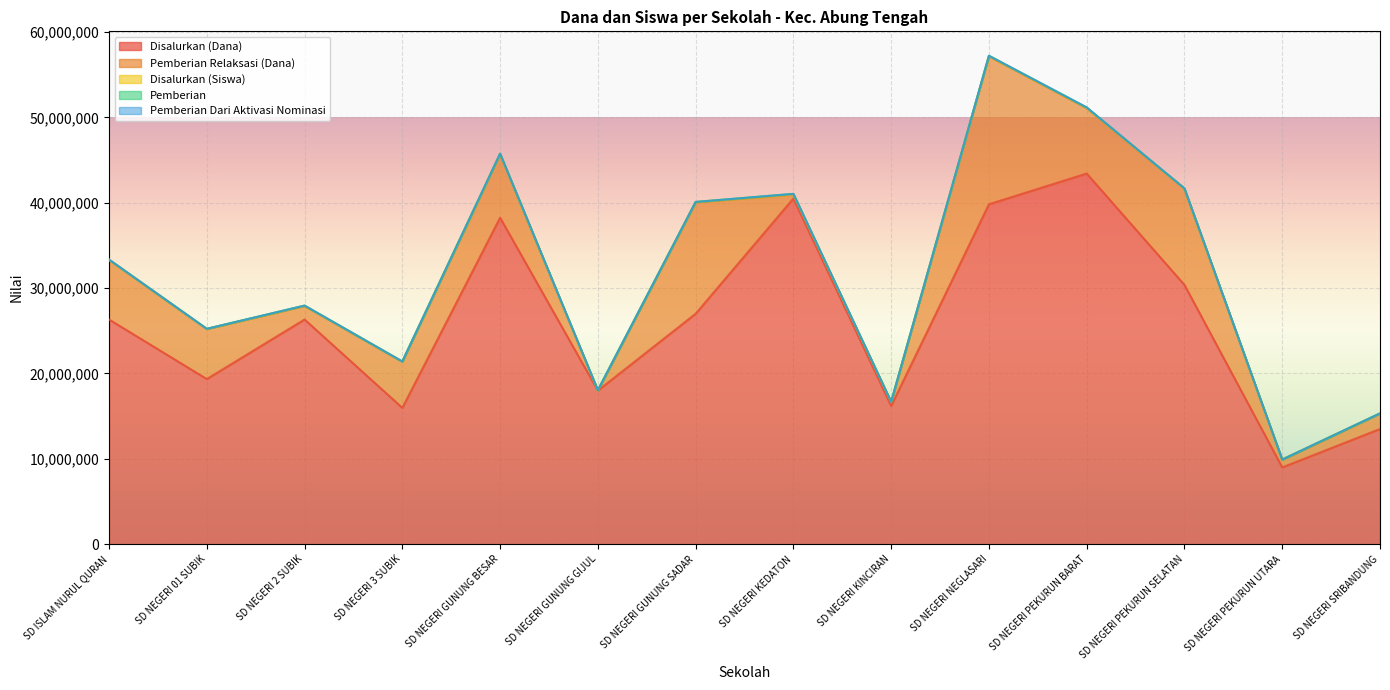

True or false: Pemberian Relaksasi (Dana) and Disalurkan (Dana) intersect in this chart.

False